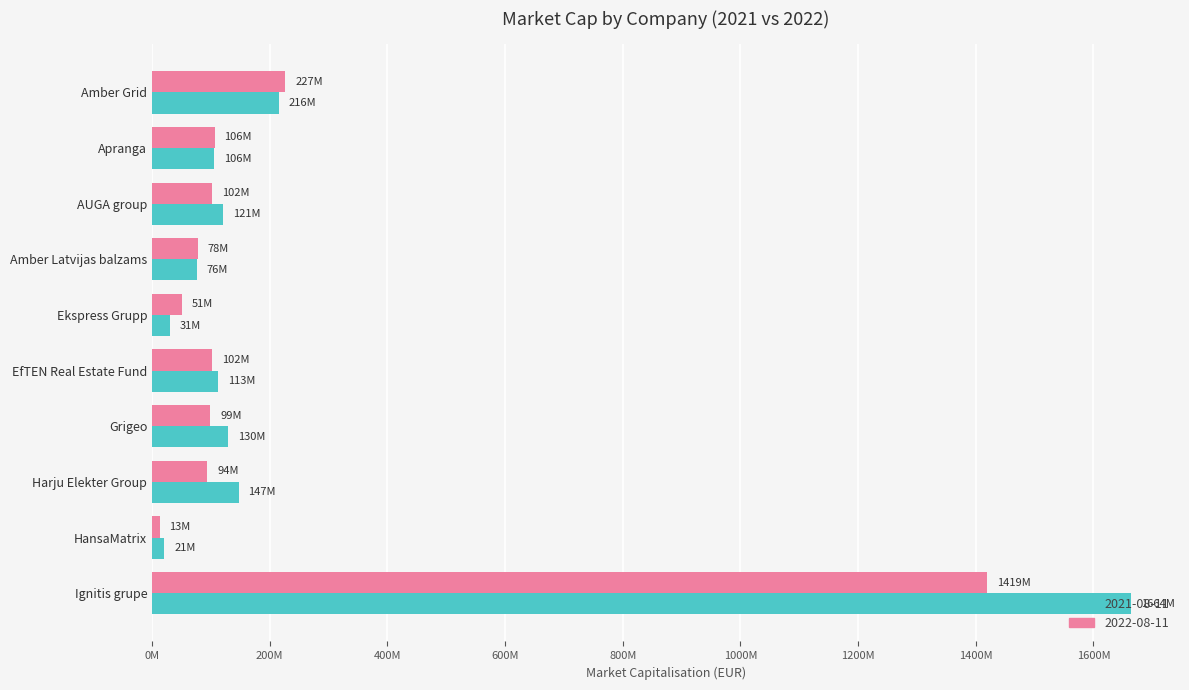

Where is 2021-08-11 nearest to the value 842405550?

Amber Grid